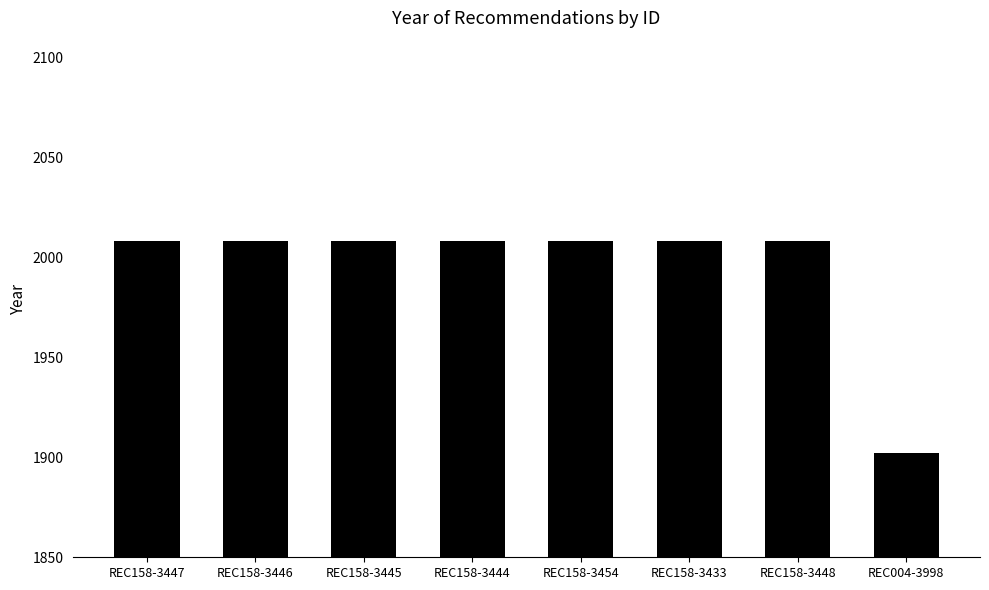

What is the ratio of the value at REC004-3998 to the value at REC158-3444?

0.9